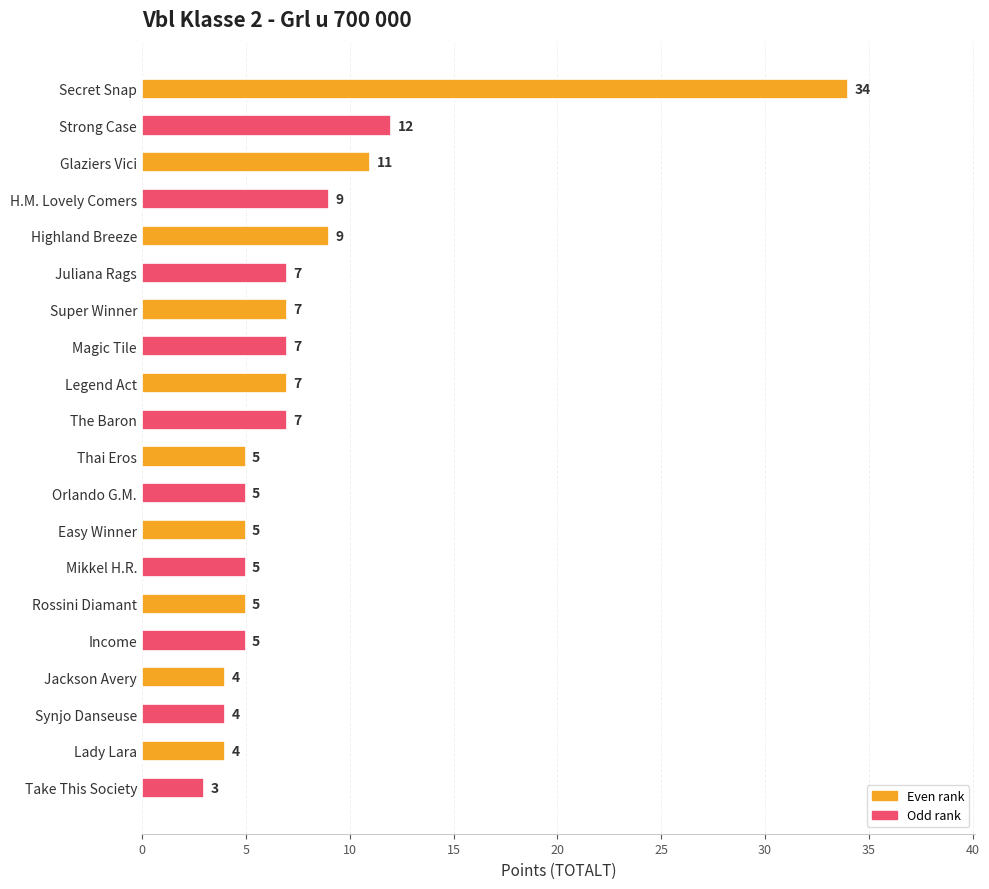

How many bars are there in total?

20